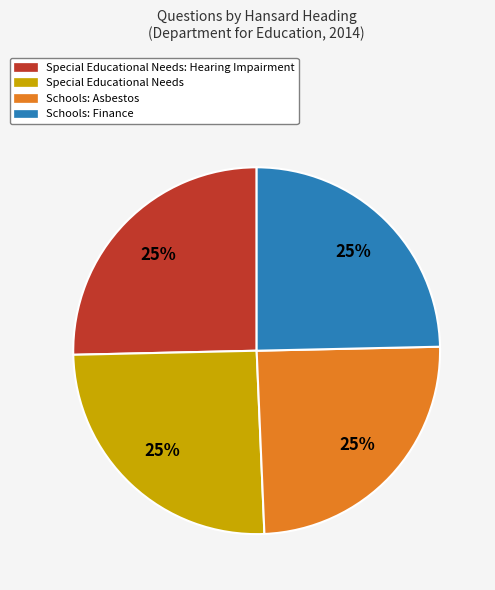

To the nearest percent, what is the combined percentage of Special Educational Needs: Hearing Impairment and Schools: Finance?

50%